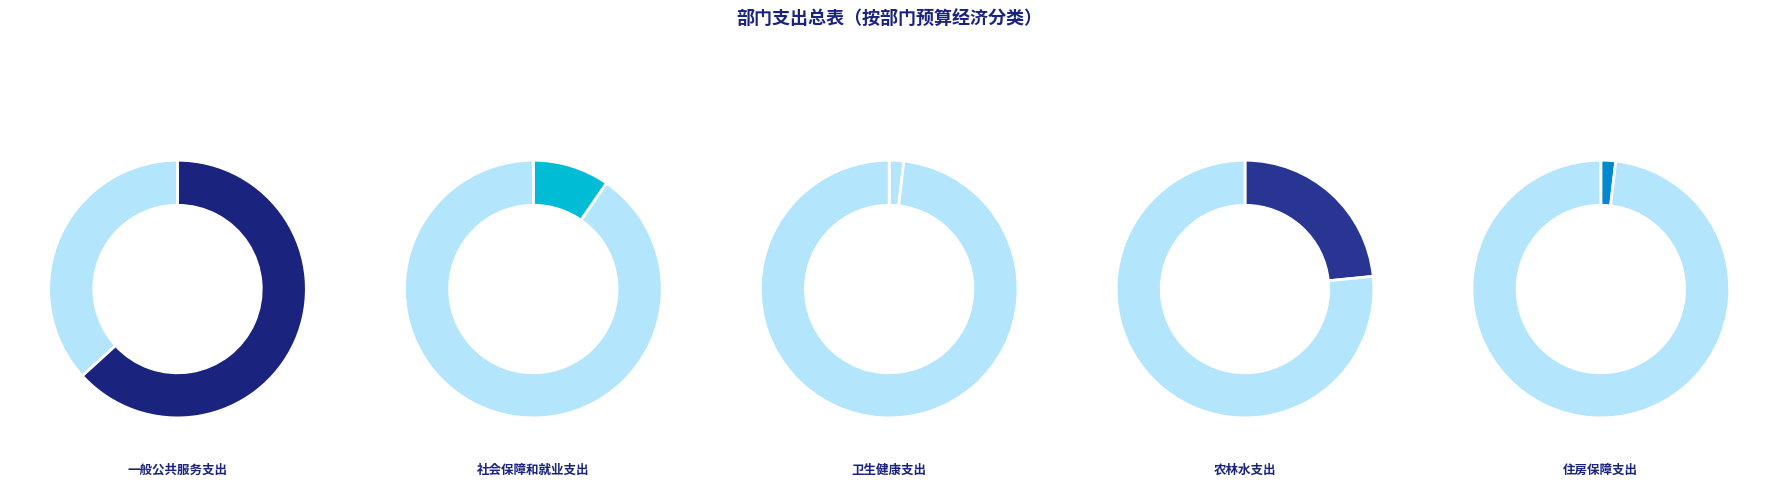

What is the largest slice in the pie chart?

一般公共服务支出